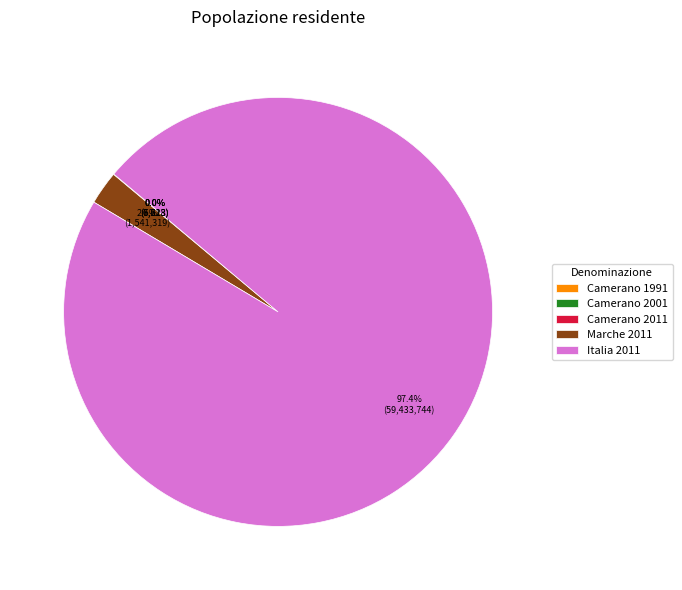

To the nearest percent, what is the average slice percentage?

20%